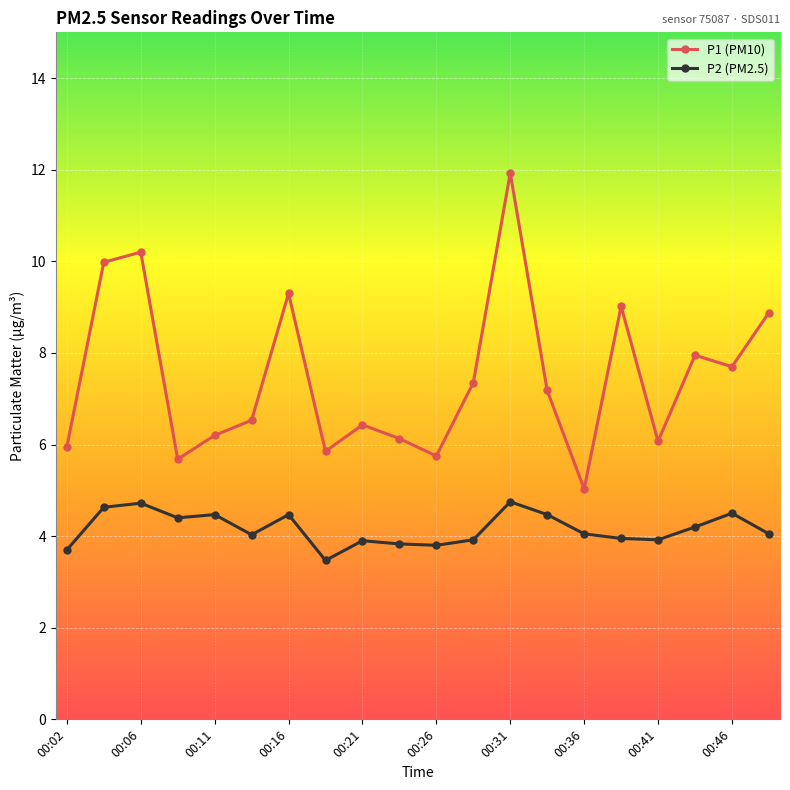

What is the value of the P2 (PM2.5) point at the 8th from the left?

3.5